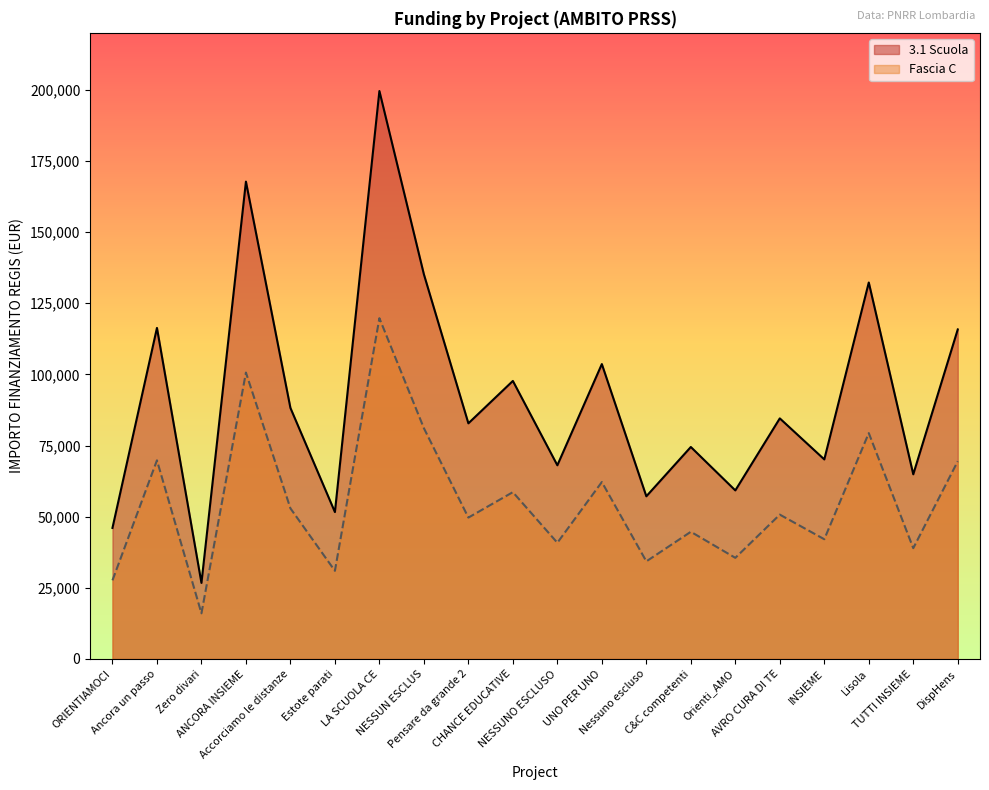

Read the Fascia C value at ANCORA INSIEME.

100634.9